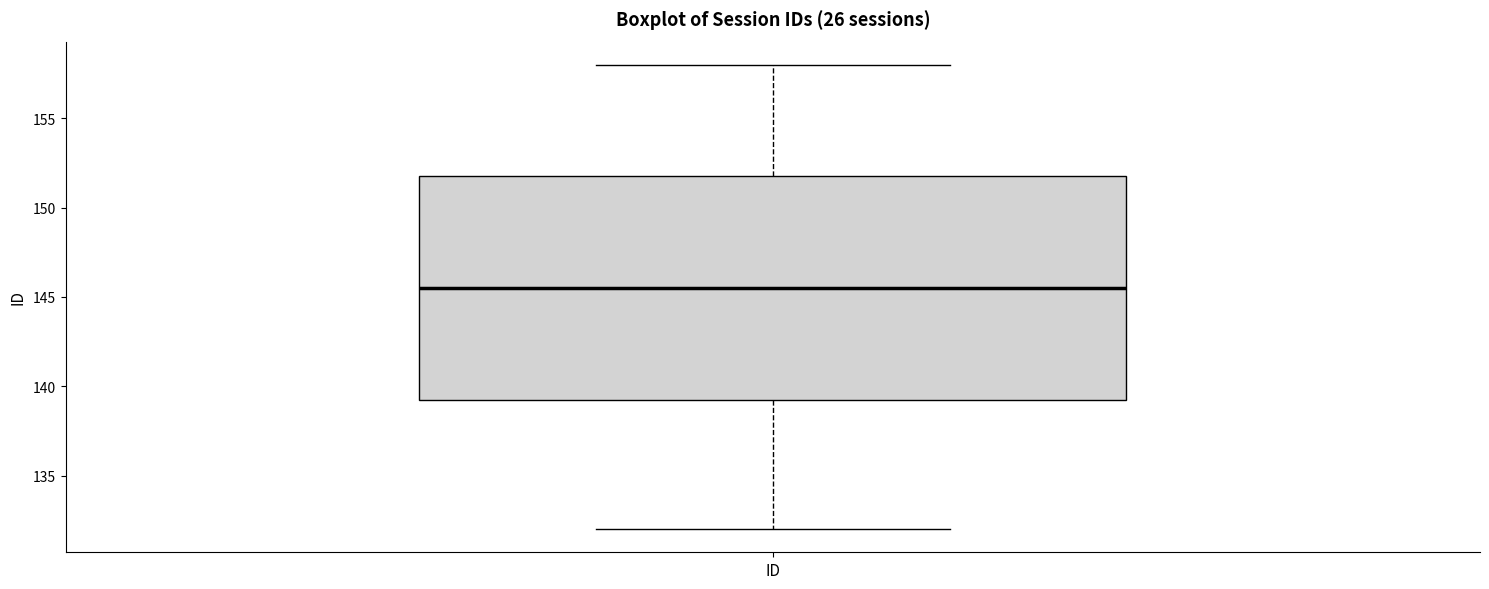

Transcribe this box plot: give where the median line is, the range the box spans, and where the two whiskers end, as read against the y-axis. The values are not printed on the chart, so give them approximately, as read against the axis.

median 145.5, box 139.5 to 152.0, whiskers 132.0 to 158.0